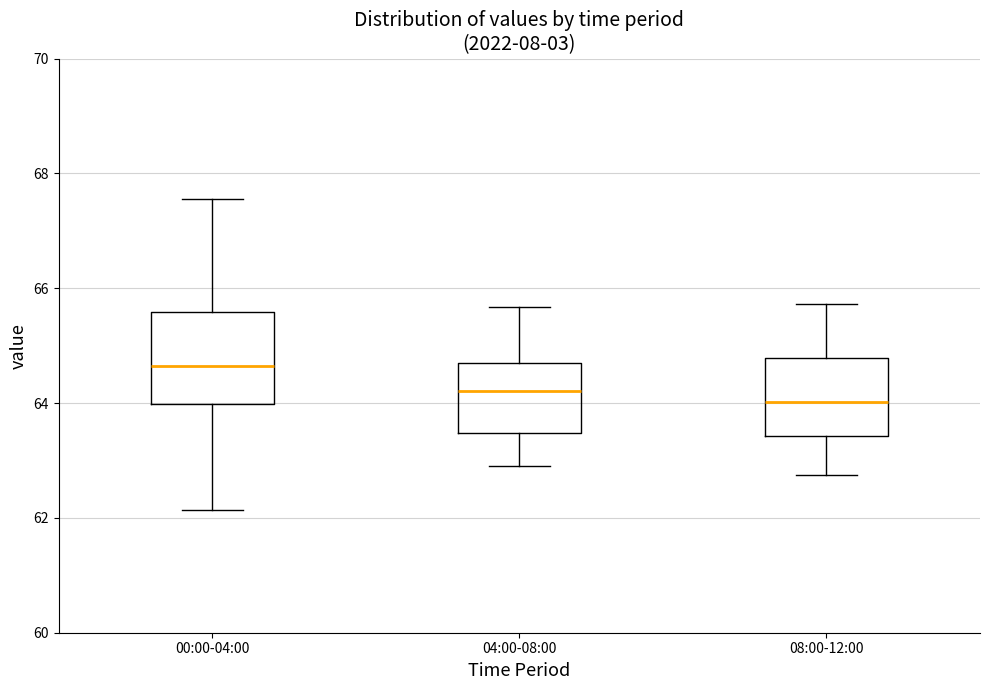

Reading left to right, transcribe this box plot: for each box, give where its median line is, the range the box spans, and where its two whiskers end, as read against the y-axis. The values are not printed on the chart, so give them approximately, as read against the axis.

00:00-04:00: median 64.6, box 64.0 to 65.6, whiskers 62.2 to 67.6
04:00-08:00: median 64.2, box 63.4 to 64.8, whiskers 63.0 to 65.6
08:00-12:00: median 64.0, box 63.4 to 64.8, whiskers 62.8 to 65.8